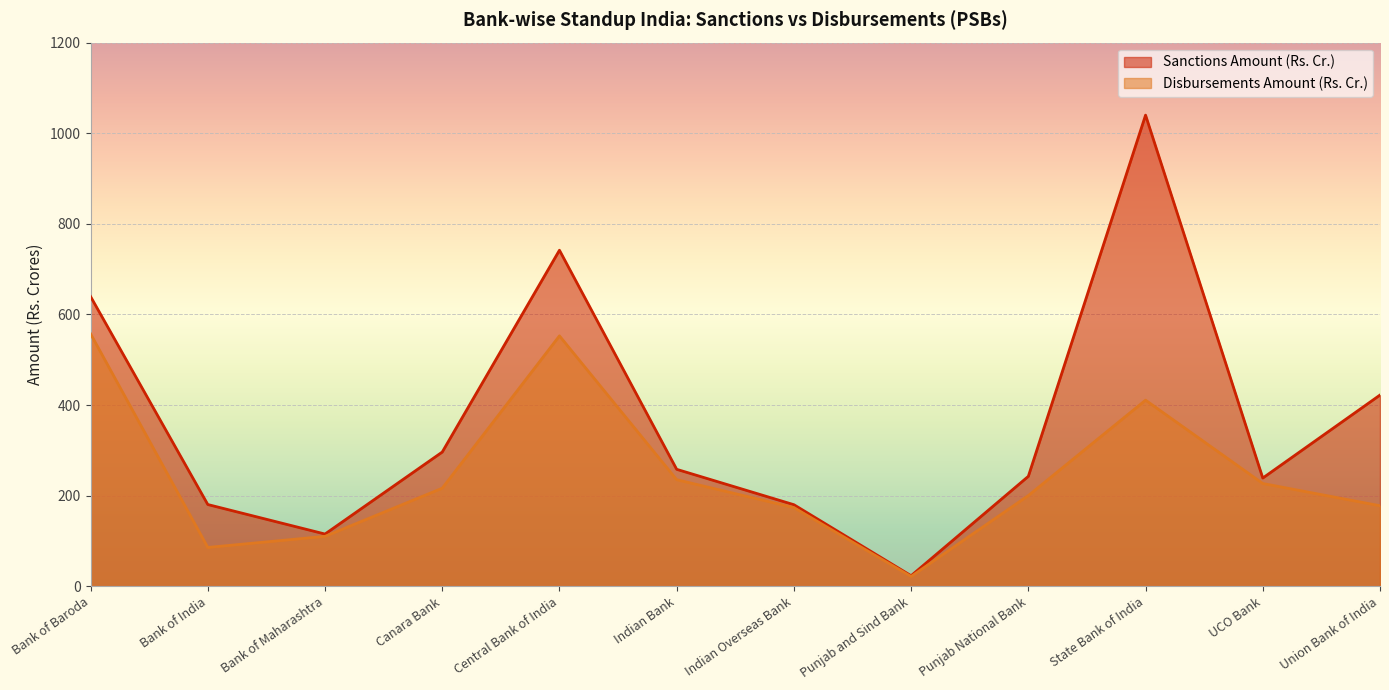

Where does the Sanctions Amount (Rs. Cr.) series first go above 258?

Bank of Baroda